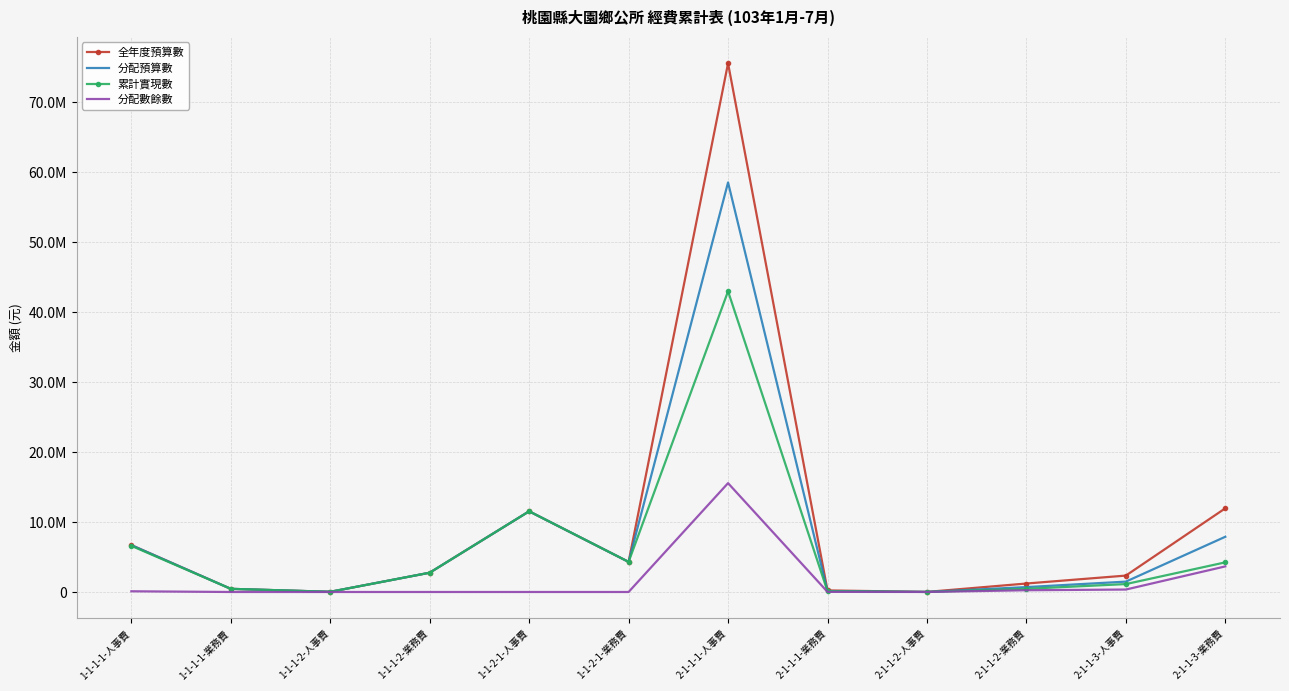

True or false: 全年度預算數 and 累計實現數 cross at least once.

False